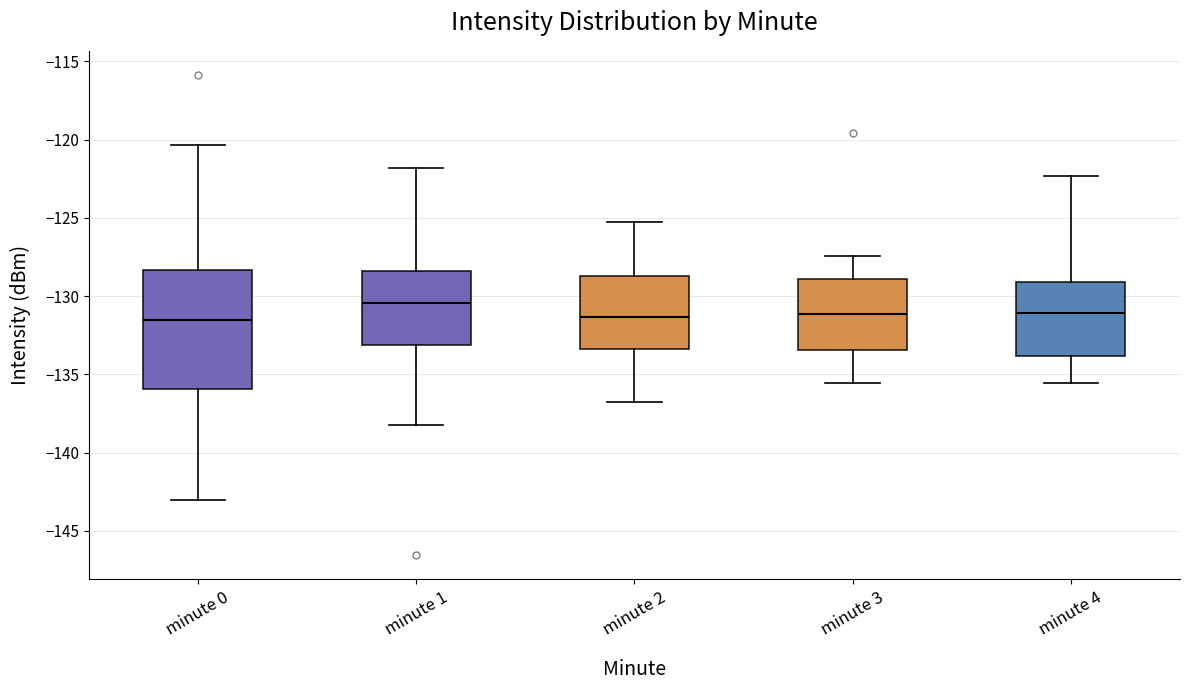

Reading left to right, transcribe this box plot: for each box, give where its median line is, the range the box spans, and where its two whiskers end, as read against the y-axis. The values are not printed on the chart, so give them approximately, as read against the axis.

minute 0: median -131.5, box -136.0 to -128.5, whiskers -143.0 to -120.5
minute 1: median -130.5, box -133.0 to -128.5, whiskers -138.0 to -122.0
minute 2: median -131.5, box -133.5 to -128.5, whiskers -137.0 to -125.0
minute 3: median -131.0, box -133.5 to -129.0, whiskers -135.5 to -127.5
minute 4: median -131.0, box -134.0 to -129.0, whiskers -135.5 to -122.5